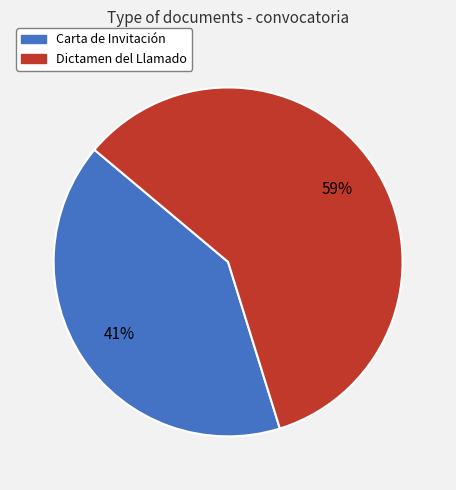

Rank the categories by value from lowest to highest.

Carta de Invitación, Dictamen del Llamado